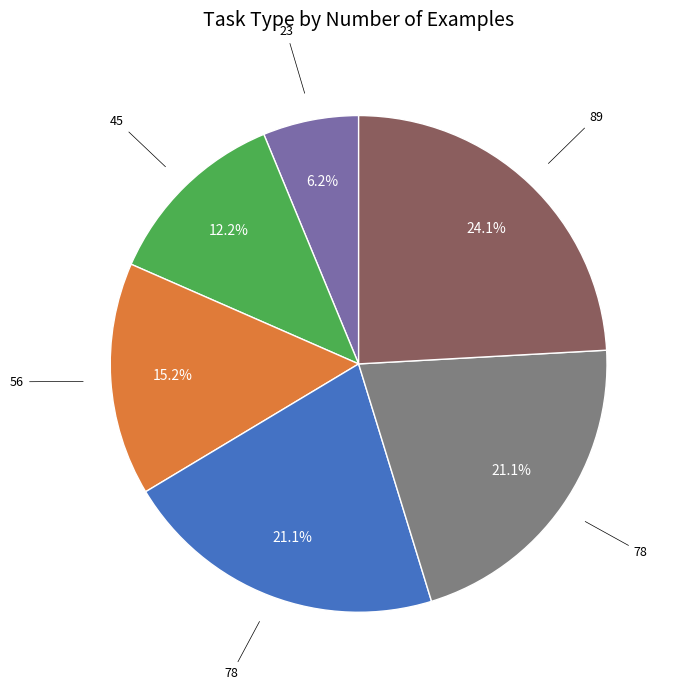

Count the number of slices in the pie.

6